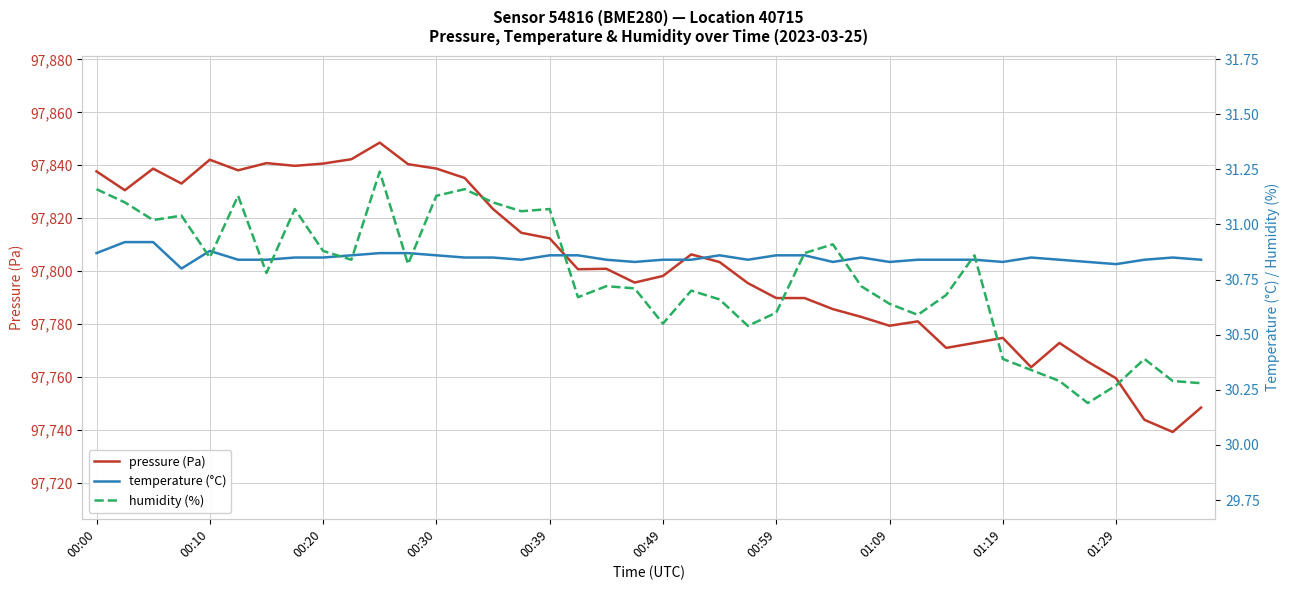

At how many categories does at least one series exceed 7780?

40